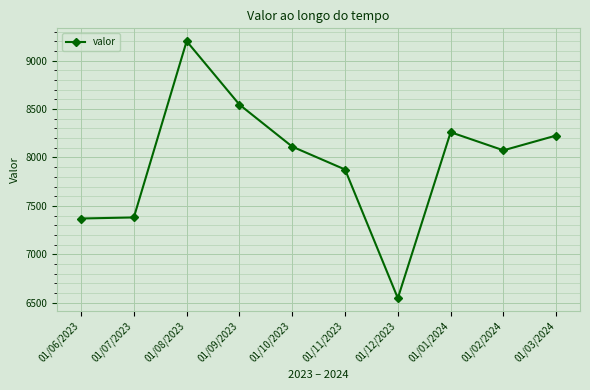

What is the label of the 7th point from the right?

01/09/2023